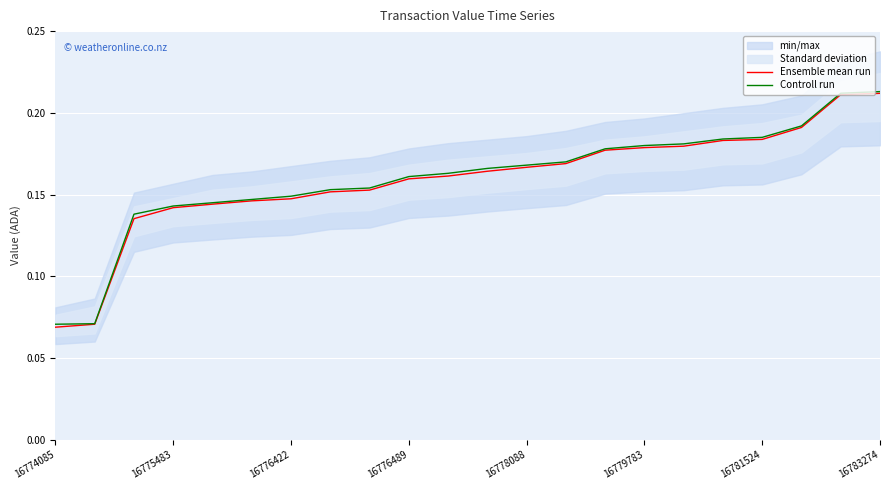

Reading left to right, extract all data points from this chart.

Ensemble mean run: 0.1	0.1	0.1	0.1	0.1	0.1	0.1	0.2	0.2	0.2	0.2	0.2	0.2	0.2	0.2	0.2	0.2	0.2	0.2	0.2	0.2	0.2
Controll run: 0.1	0.1	0.1	0.1	0.1	0.1	0.1	0.2	0.2	0.2	0.2	0.2	0.2	0.2	0.2	0.2	0.2	0.2	0.2	0.2	0.2	0.2